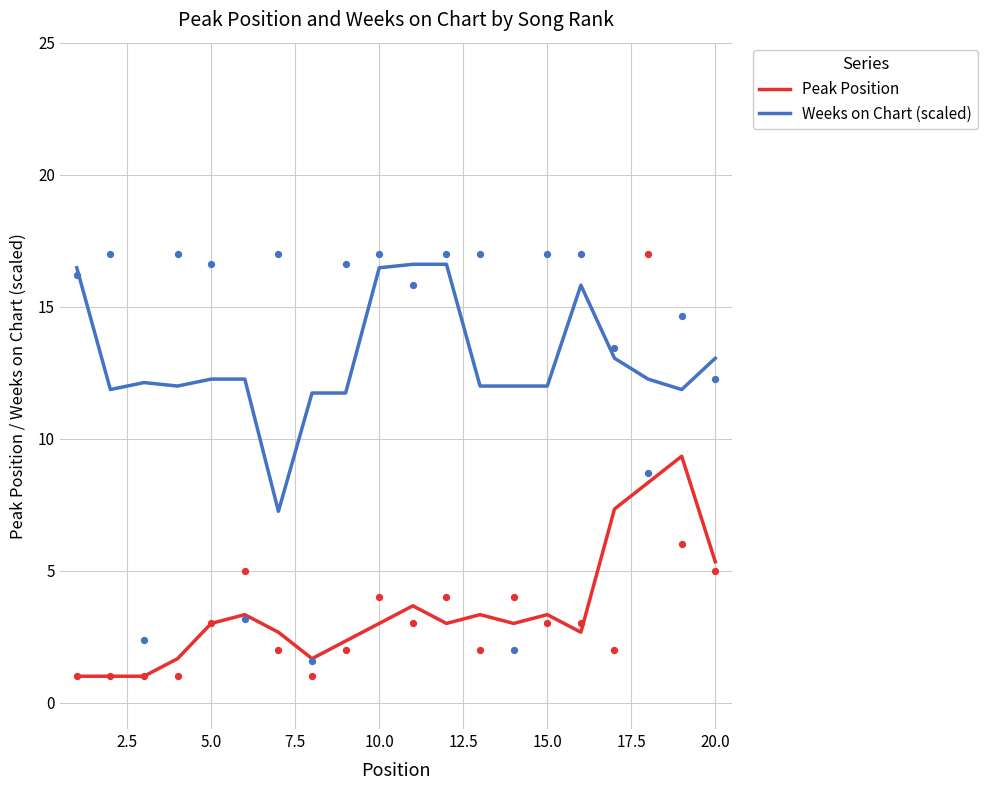

Which series contains the highest Y value?

Weeks on Chart (scaled)